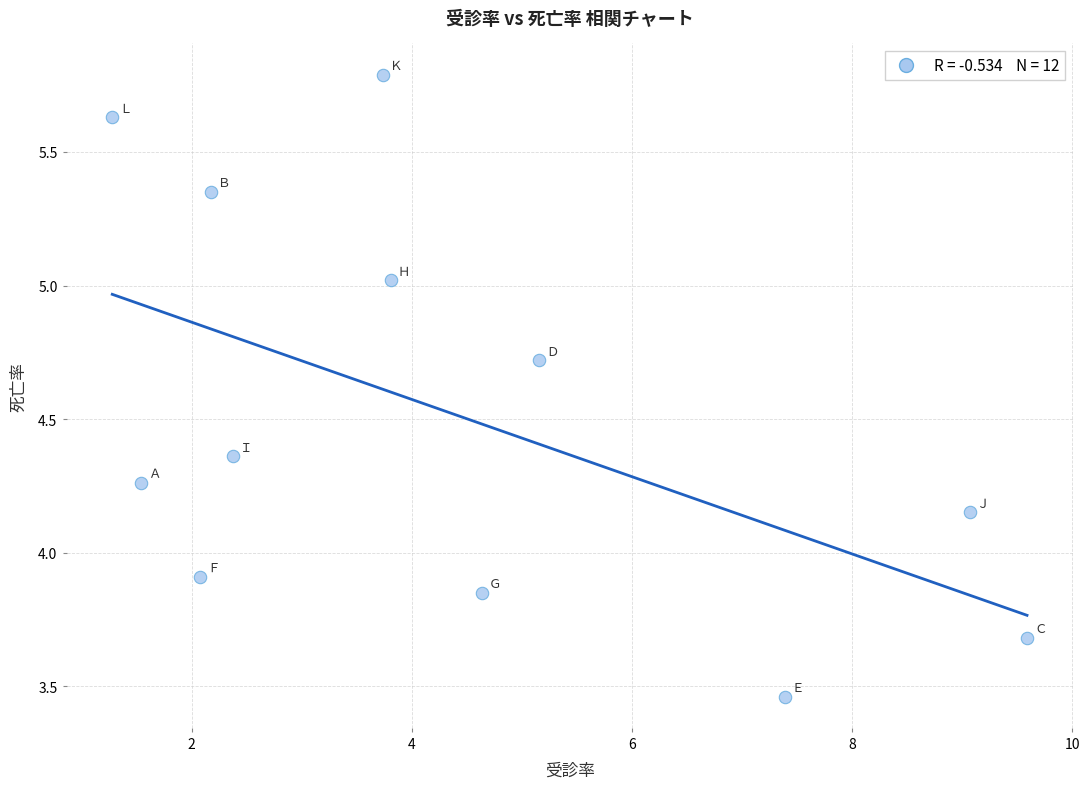

What is the average Y value?

4.5